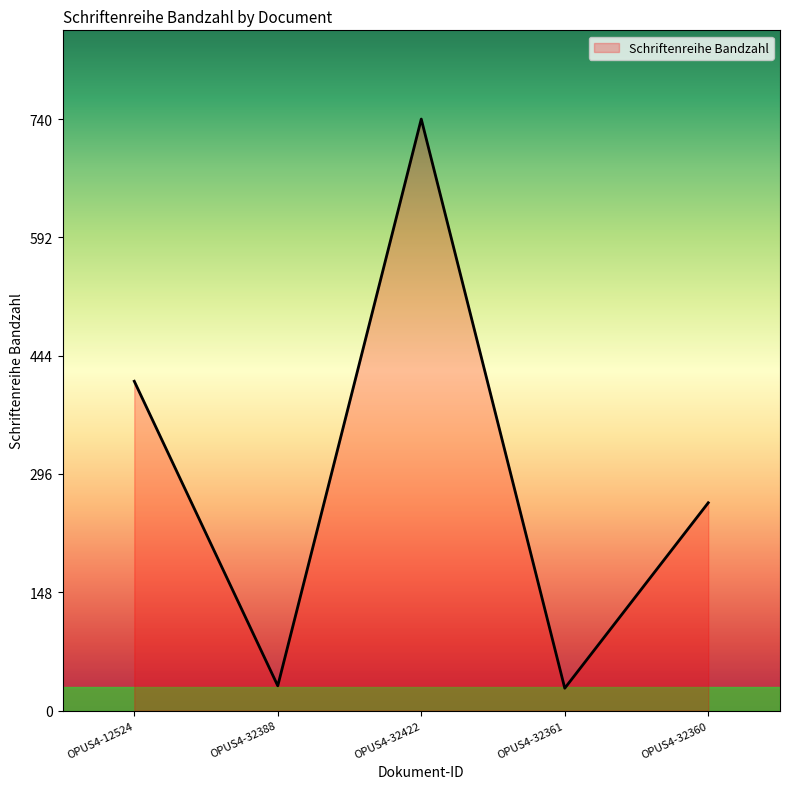

What is the sum of the values at OPUS4-32360 and OPUS4-12524?

672